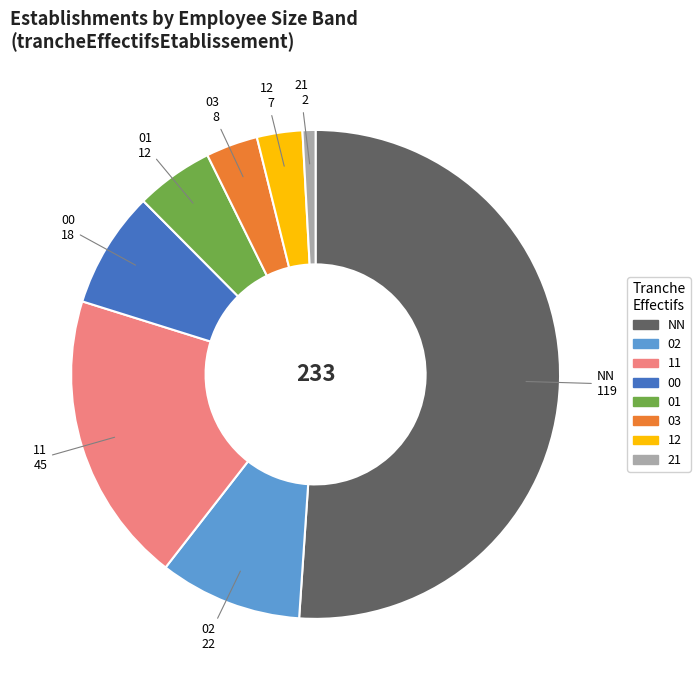

Combined, do 12 and NN account for over 50%?

Yes